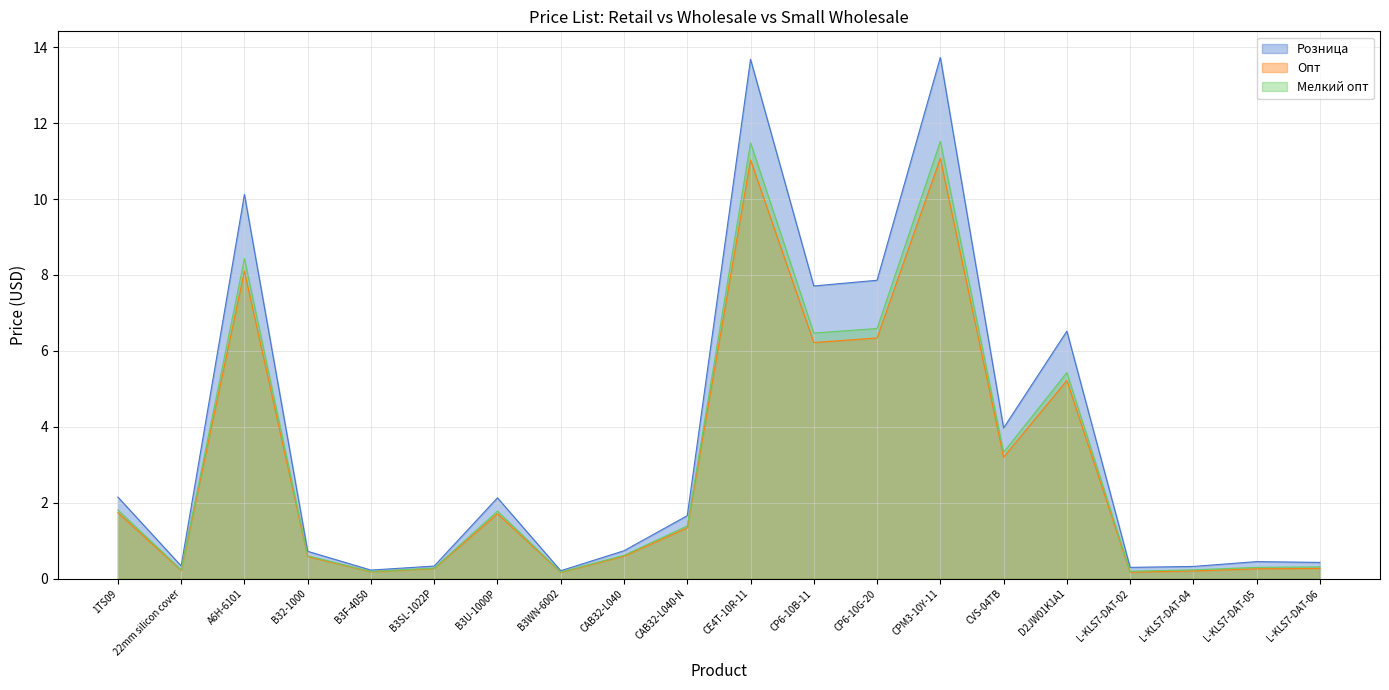

How many lines are shown in the chart?

3